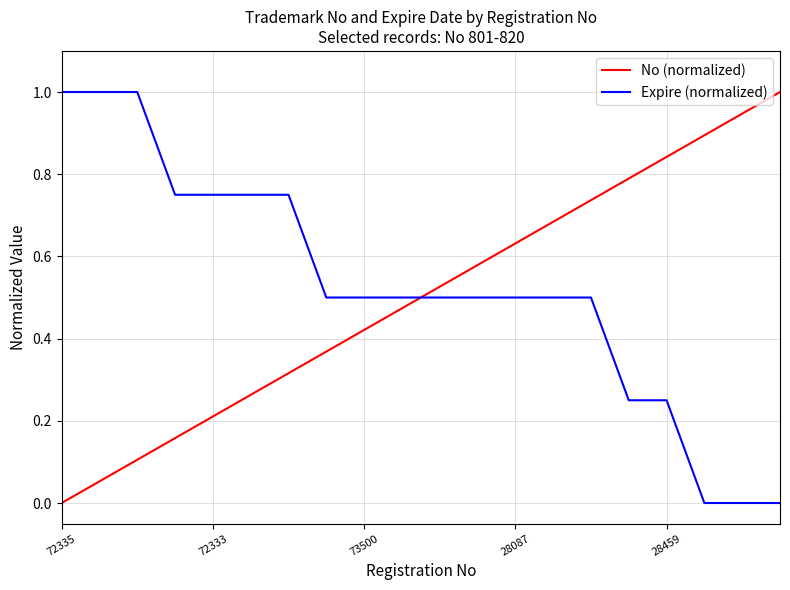

How many lines are shown in the chart?

2